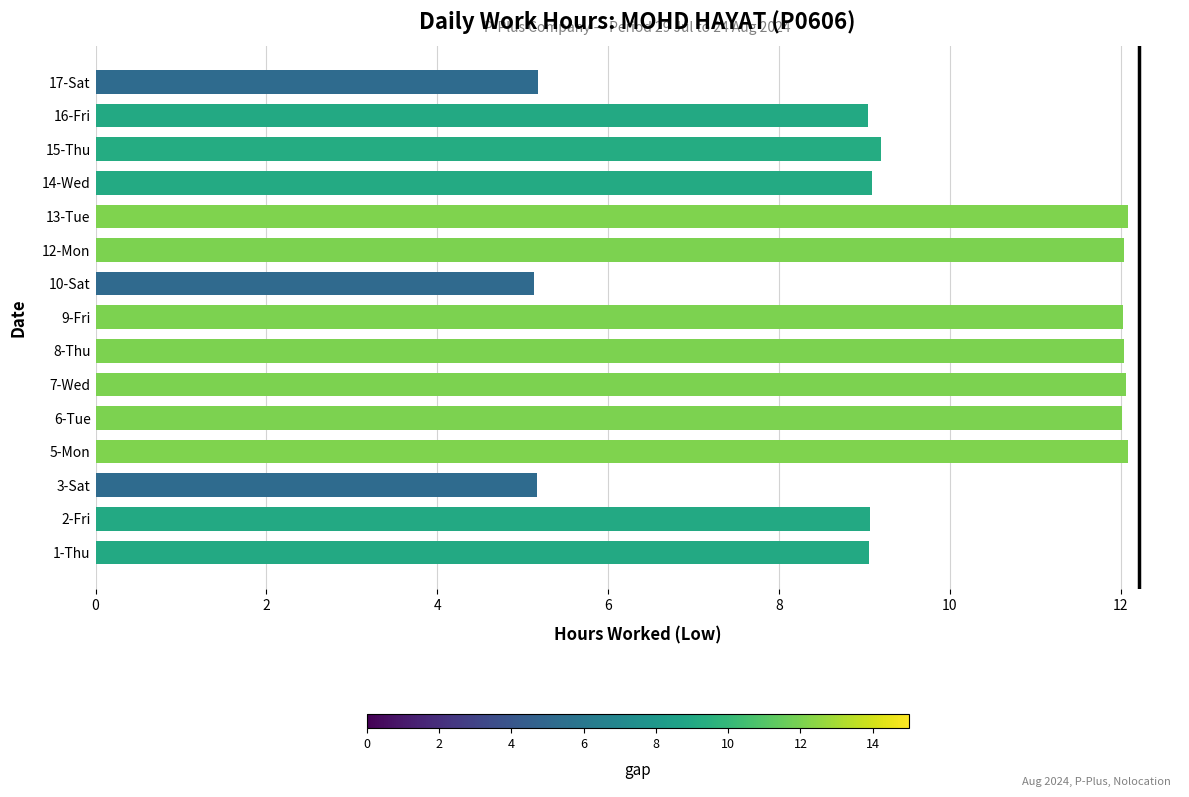

True or false: the data shows 5.1 at 7-Wed.

False